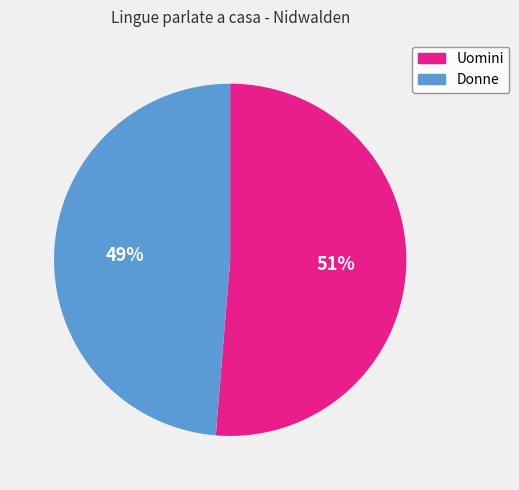

To the nearest percent, what portion does Donne represent?

49%